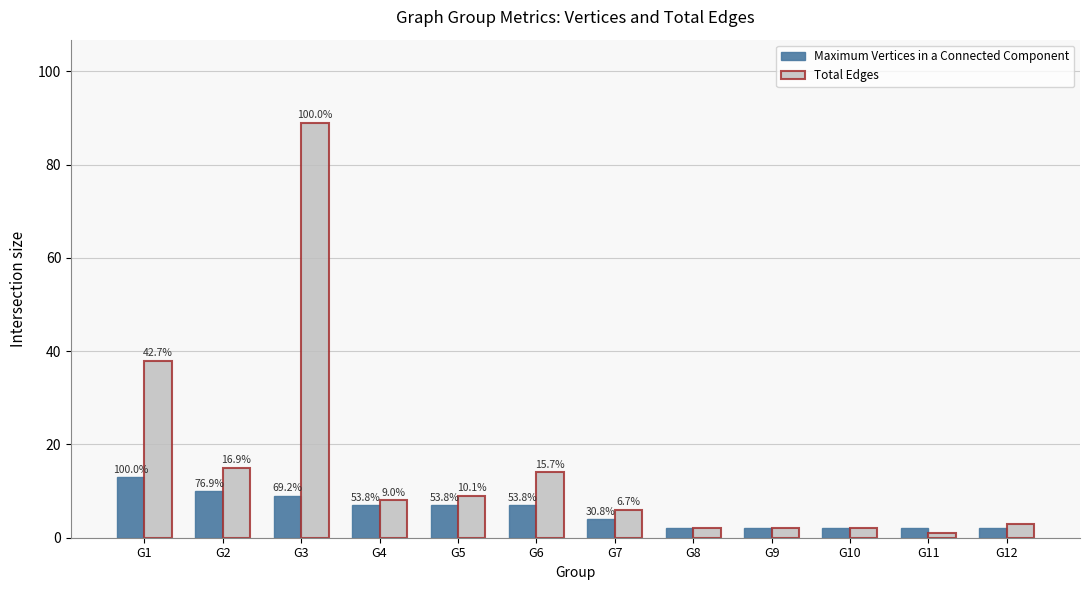

What are all the series names shown in the legend?

Maximum Vertices in a Connected Component, Total Edges